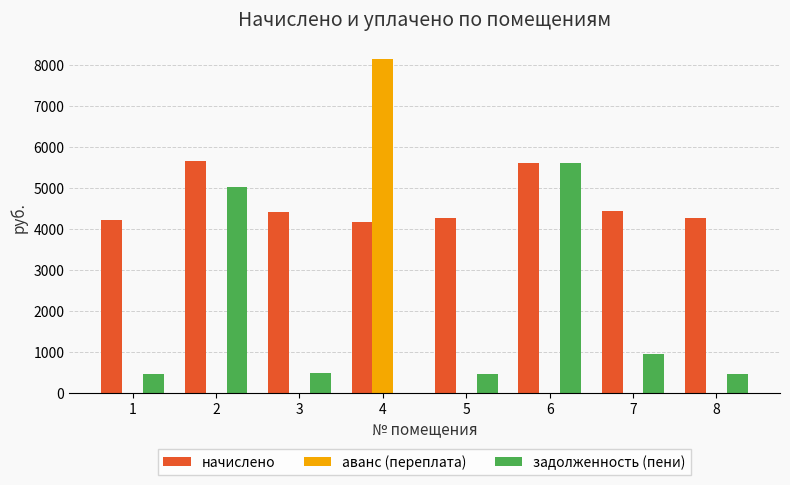

What is the maximum value for начислено?

5658.5